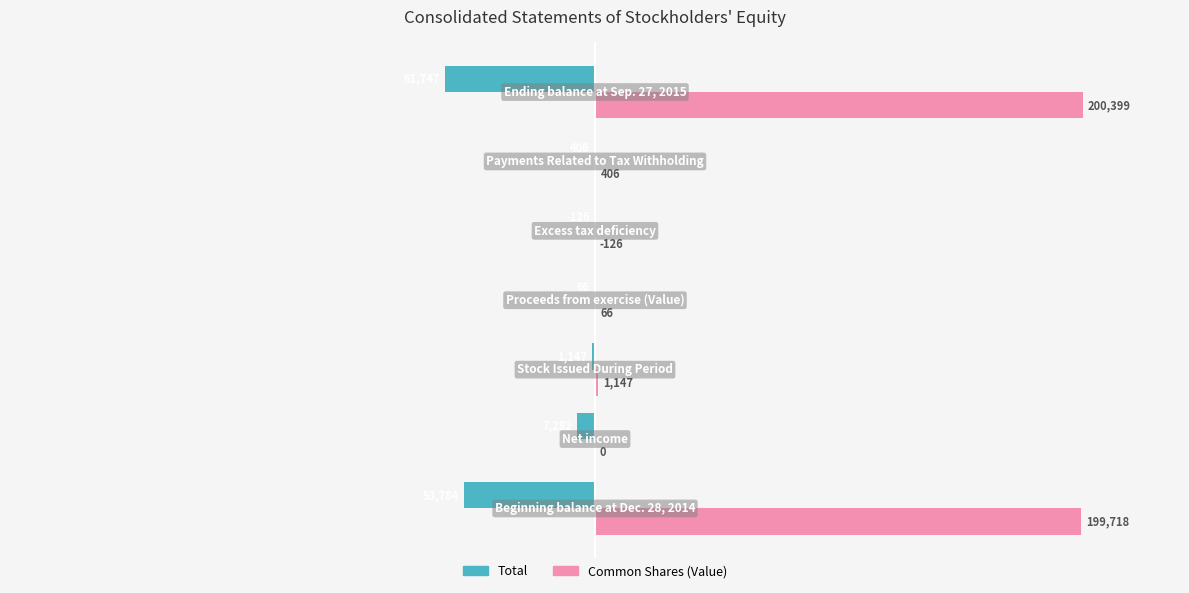

What are all the series names shown in the legend?

Total, Common Shares (Value)